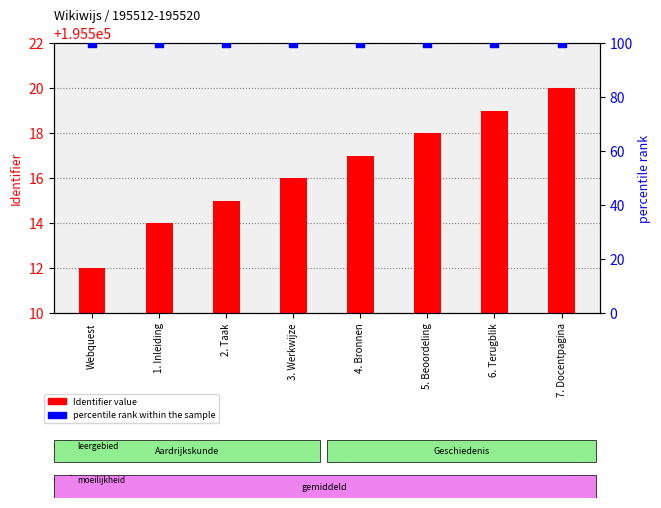

Is the value of percentile rank within the sample at 1. Inleiding greater than the value of Identifier value at 2. Taak?

No